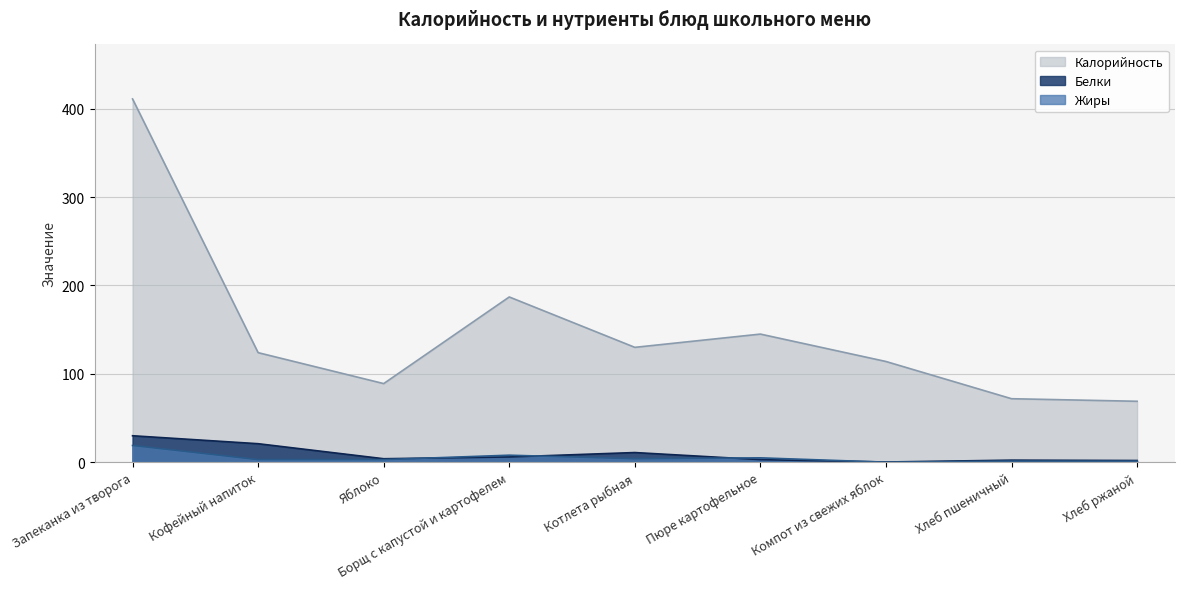

The value of Калорийность at Запеканка из творога is 411.0. True or false?

True